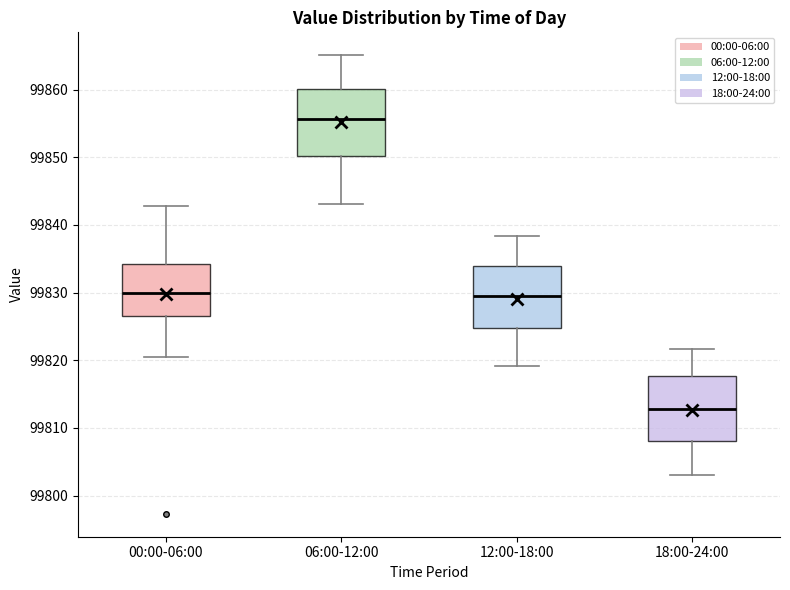

Reading left to right, read every box against the y-axis: the position of its median line, the range the box covers, and the ends of its whiskers. The values are not printed on the chart, so give them approximately, as read against the axis.

00:00-06:00: median 99830, box 99827 to 99834, whiskers 99821 to 99843
06:00-12:00: median 99856, box 99850 to 99860, whiskers 99843 to 99865
12:00-18:00: median 99829, box 99825 to 99834, whiskers 99819 to 99838
18:00-24:00: median 99813, box 99808 to 99818, whiskers 99803 to 99822